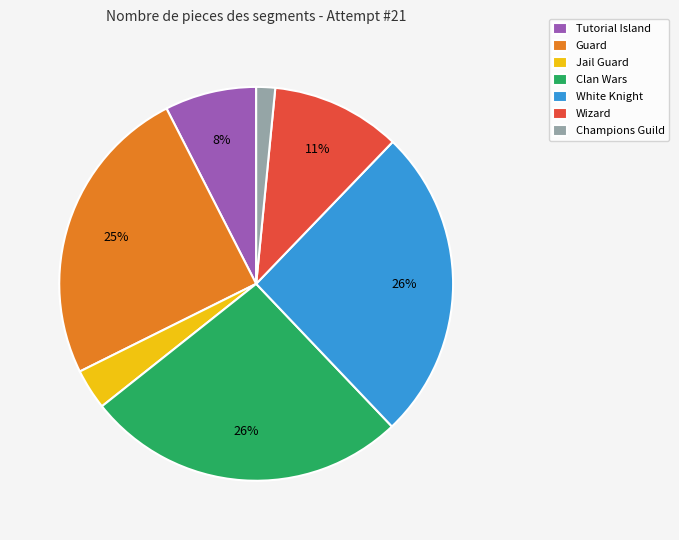

What percentage is the White Knight slice, to the nearest percent?

26%